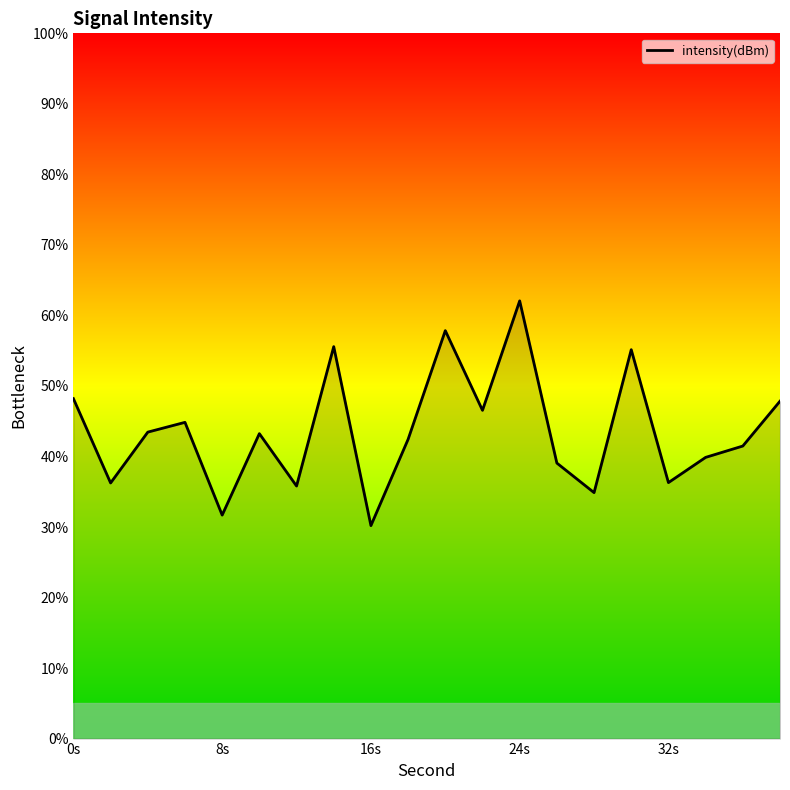

What is the difference between the maximum and second lowest values?

30.4